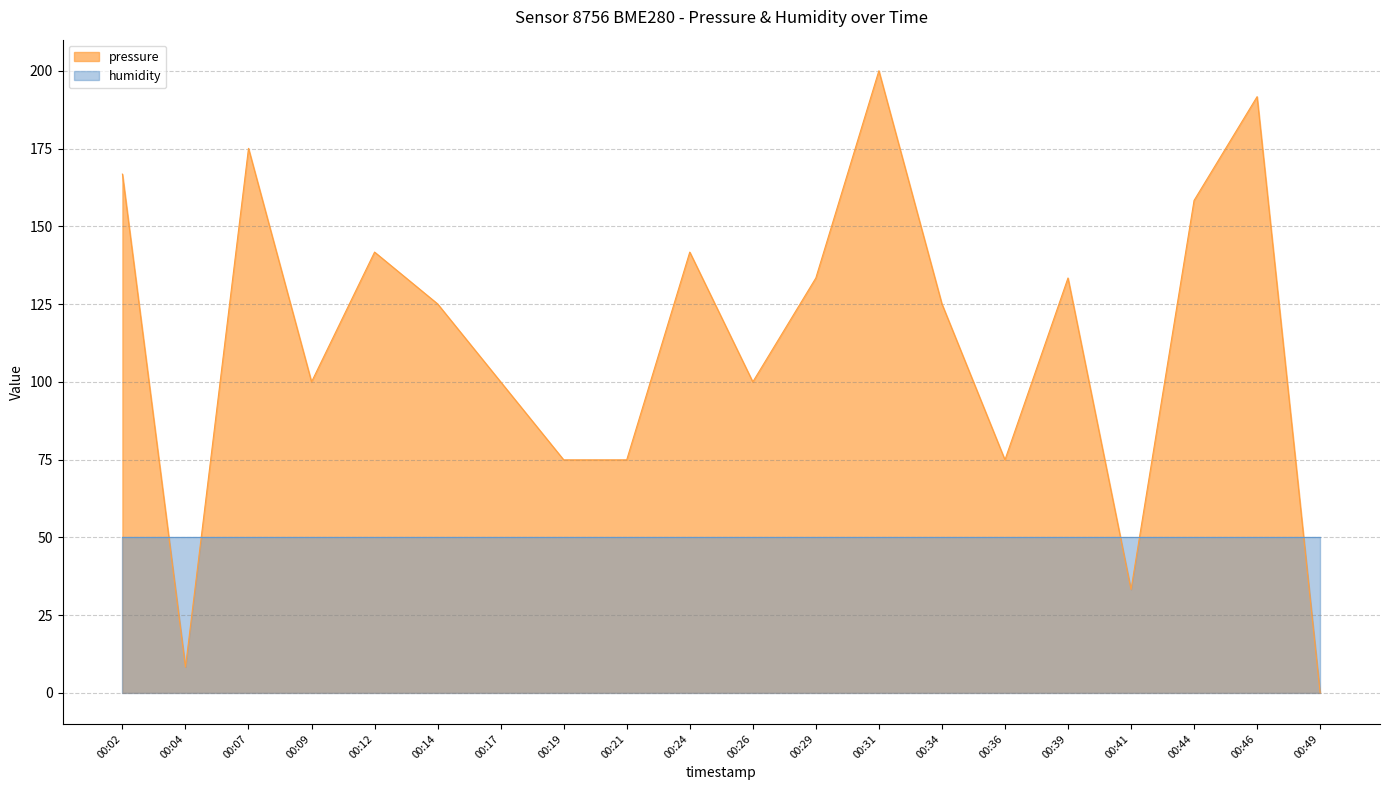

What value does the data have at 00:04?

8.3